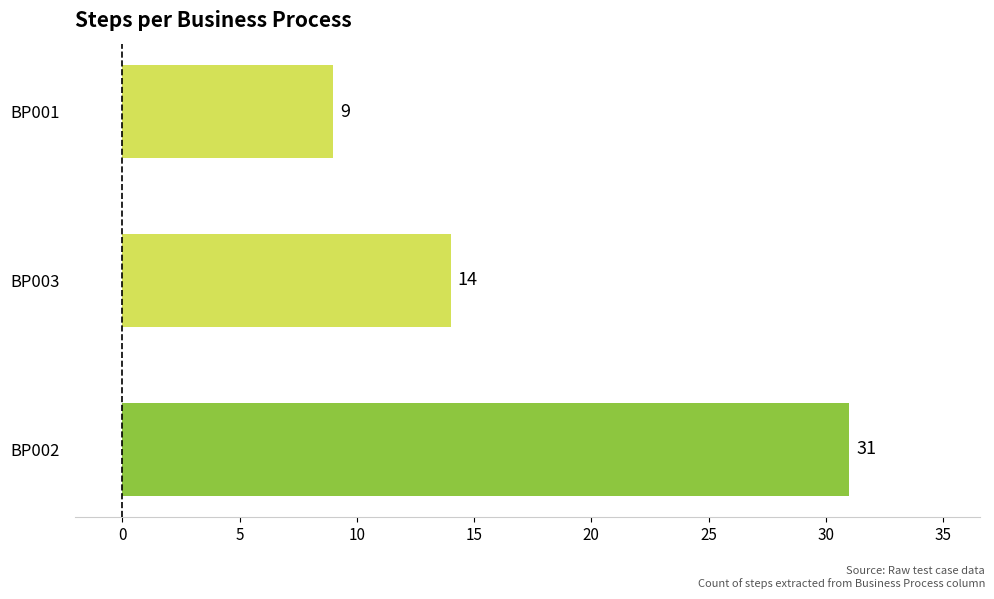

Rank the categories by value from highest to lowest.

BP002, BP003, BP001